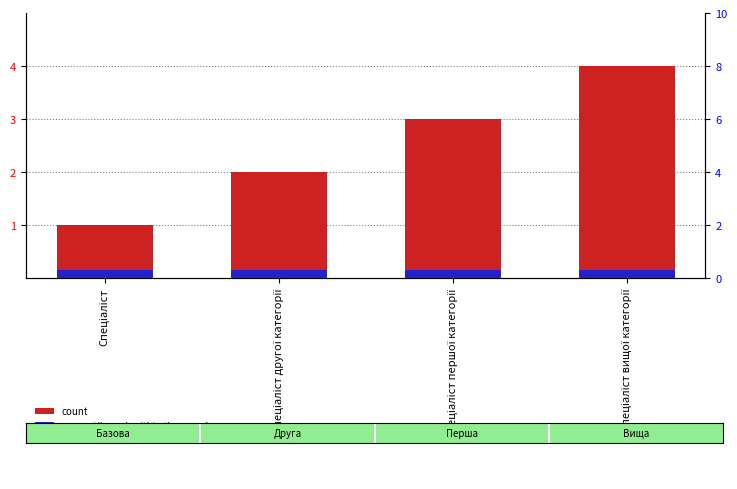

Which series has the largest total across all categories?

Ідентифікатор